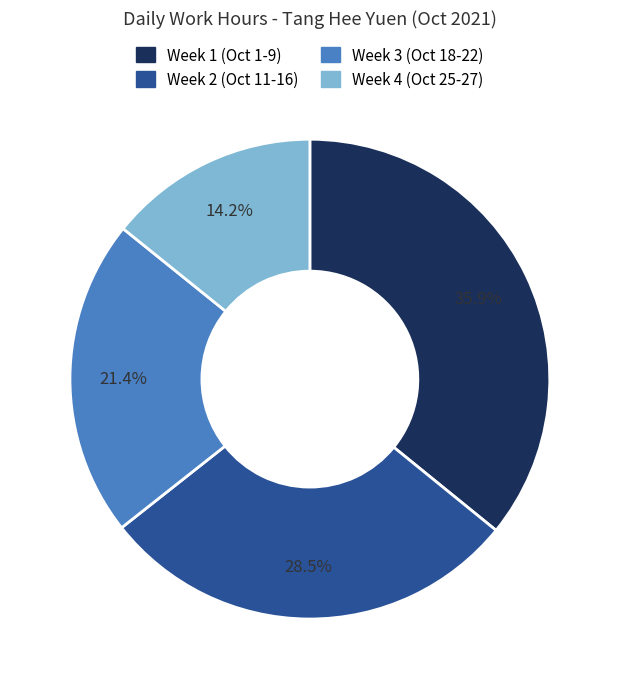

Is there any slice that represents more than half of the pie?

No